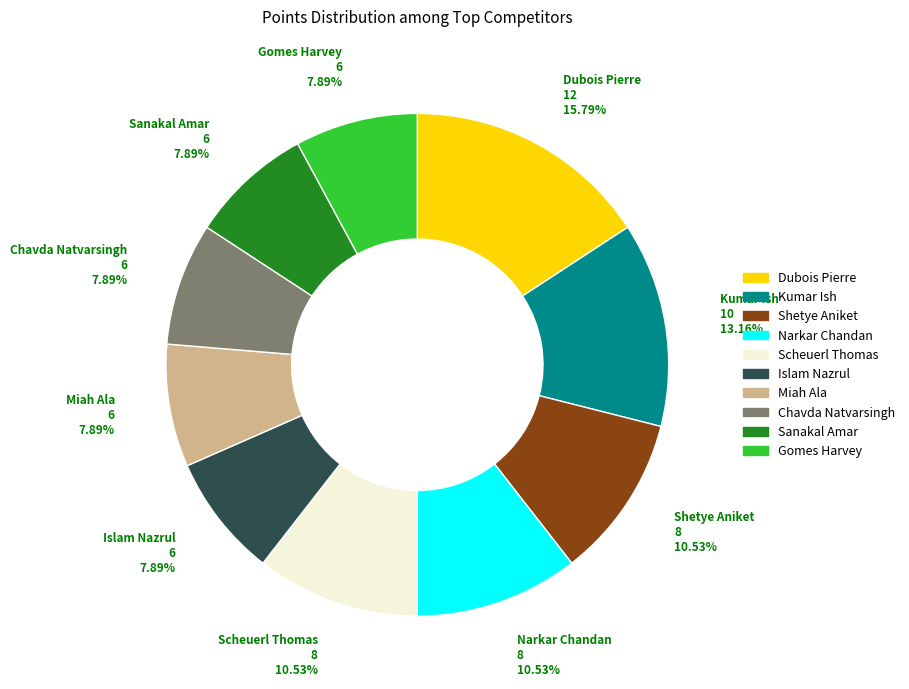

To the nearest percent, what is the average slice percentage?

10%